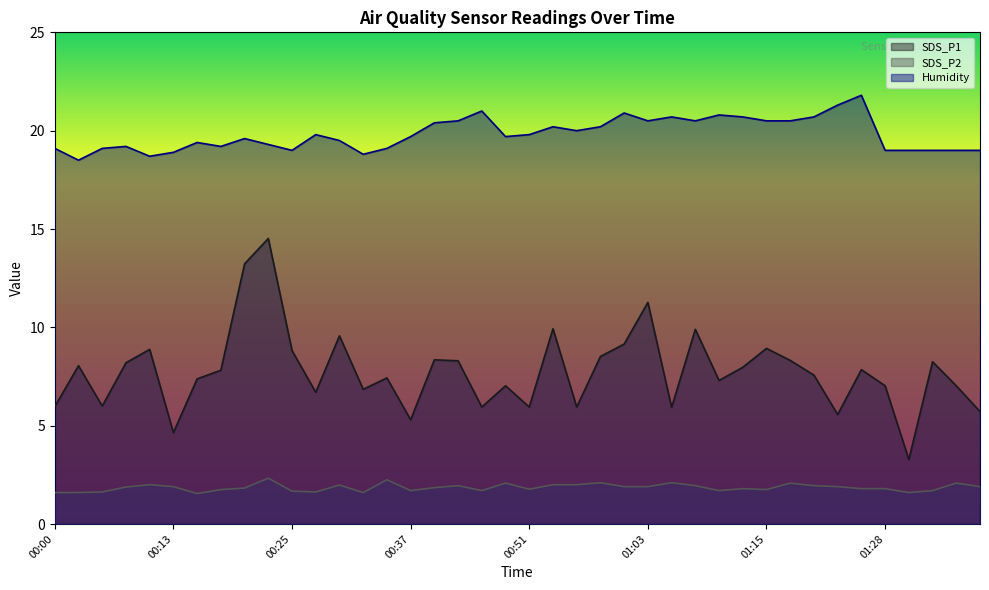

How many series are shown in this chart?

3